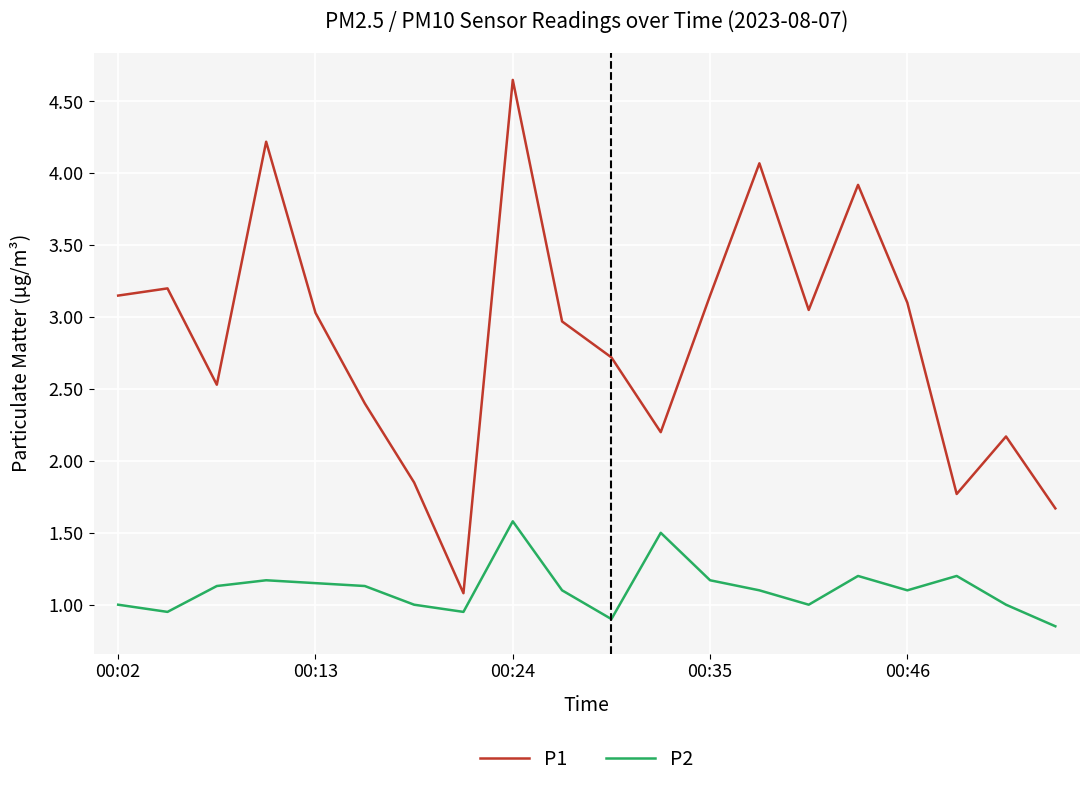

List the series in order of their peak value, lowest first.

P2, P1